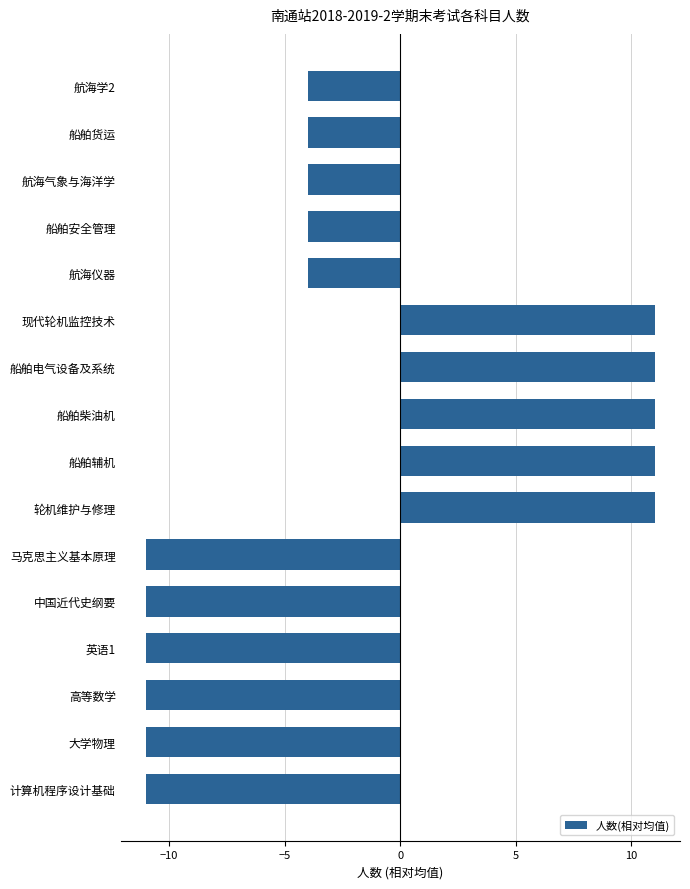

What is the label of the 7th bar from the top?

船舶电气设备及系统